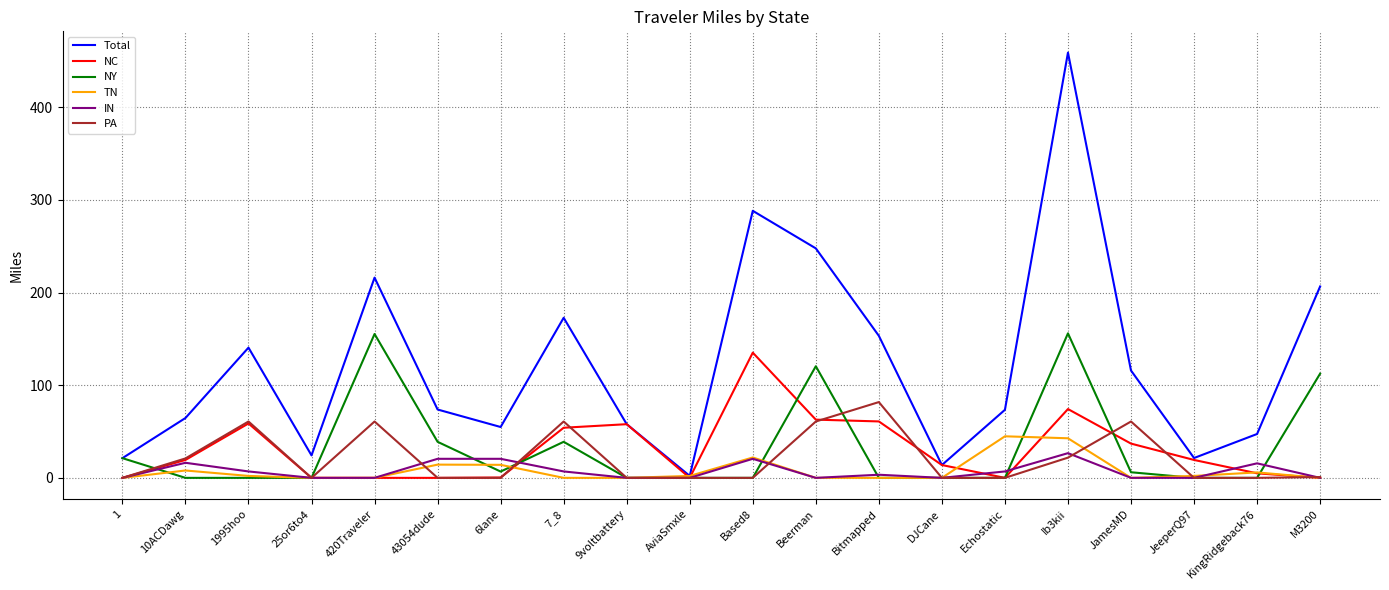

What is the difference between the highest and lowest values at 43054dude?

73.8